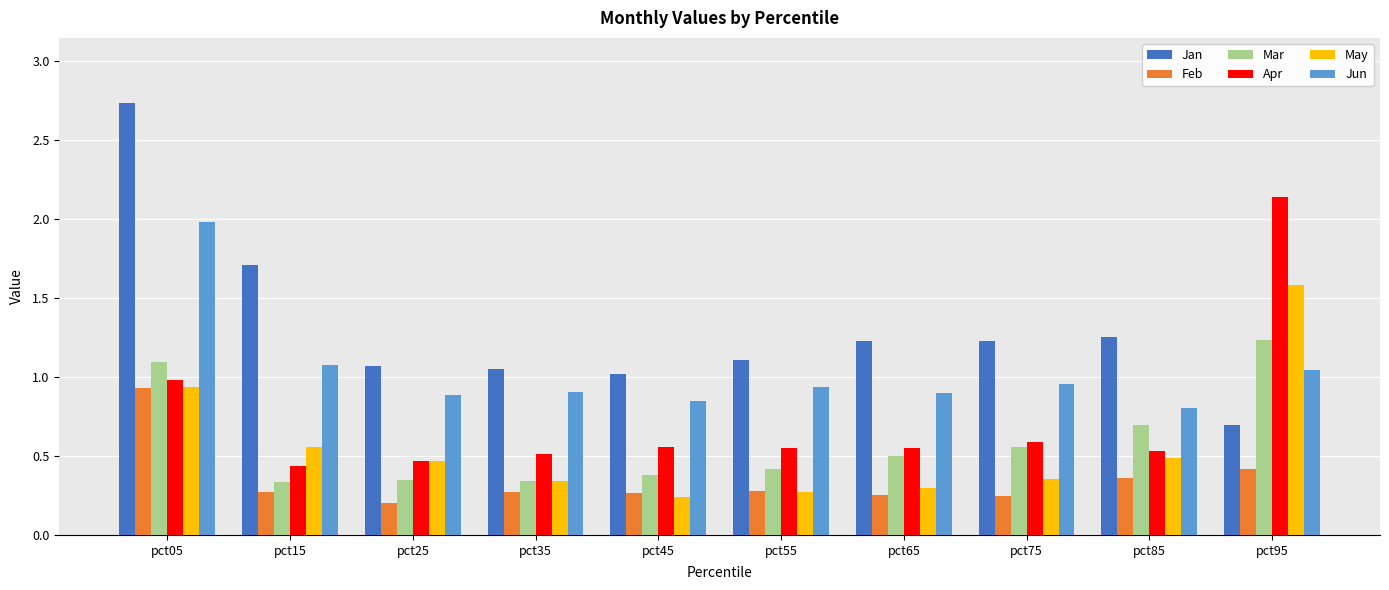

What is the difference between the highest and lowest values at pct95?

1.7